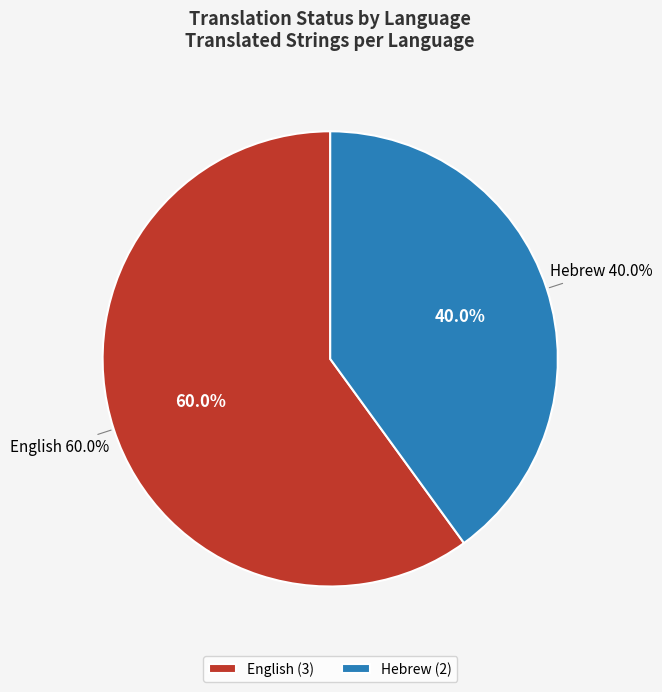

Approximately how many times larger is the value at English compared to Hebrew?

1.5